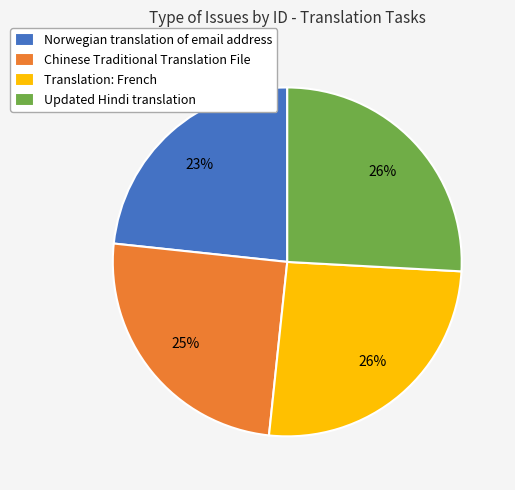

How many segments does this pie chart have?

4